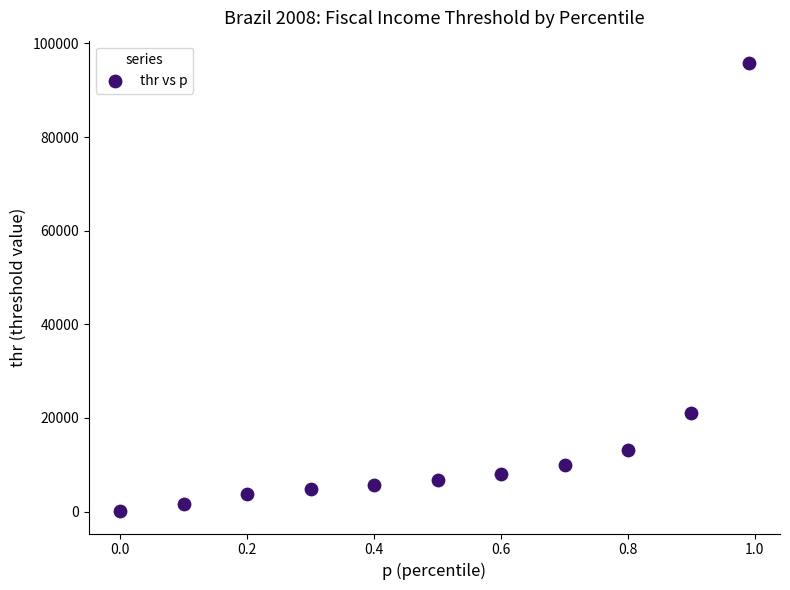

What is the average X value?

0.5